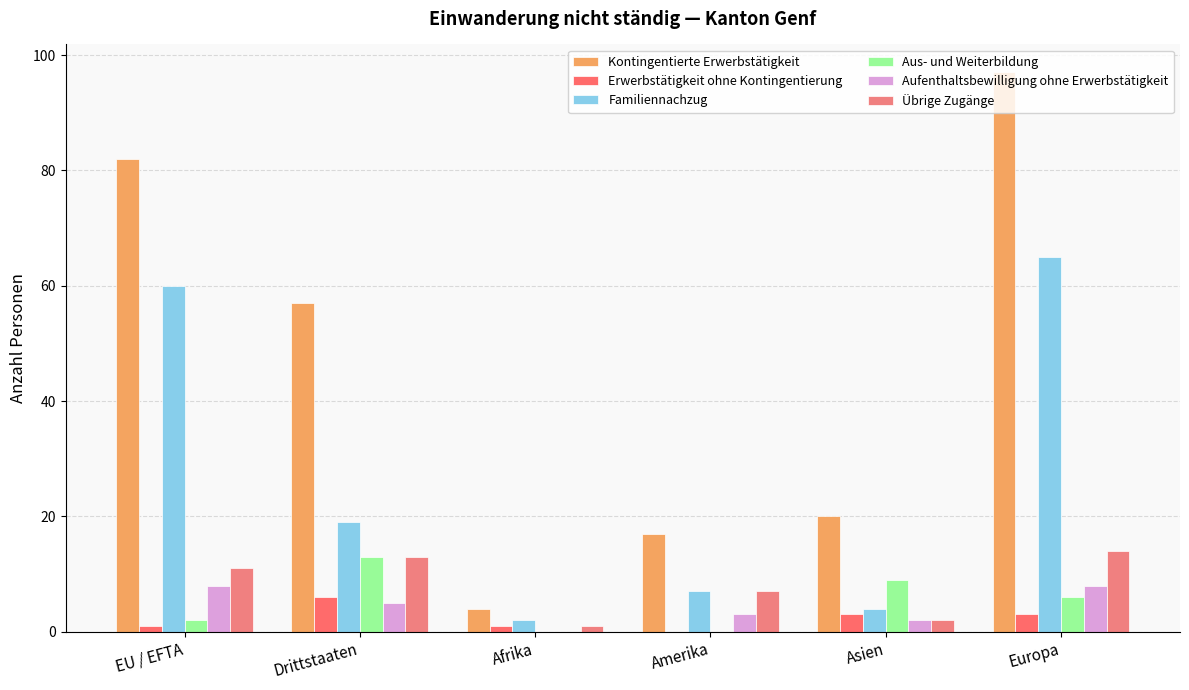

Rank the series at Europa from highest to lowest value.

Kontingentierte Erwerbstätigkeit, Familiennachzug, Übrige Zugänge, Aufenthaltsbewilligung ohne Erwerbstätigkeit, Aus- und Weiterbildung, Erwerbstätigkeit ohne Kontingentierung